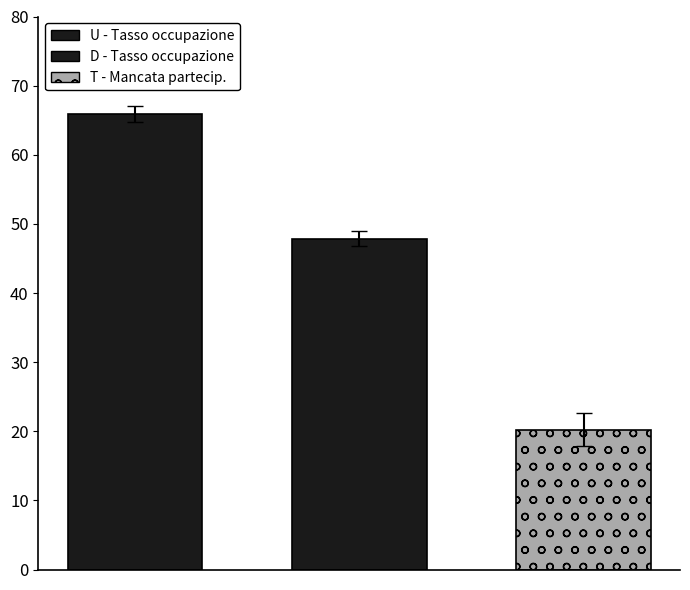

How many data points does each series have?

1